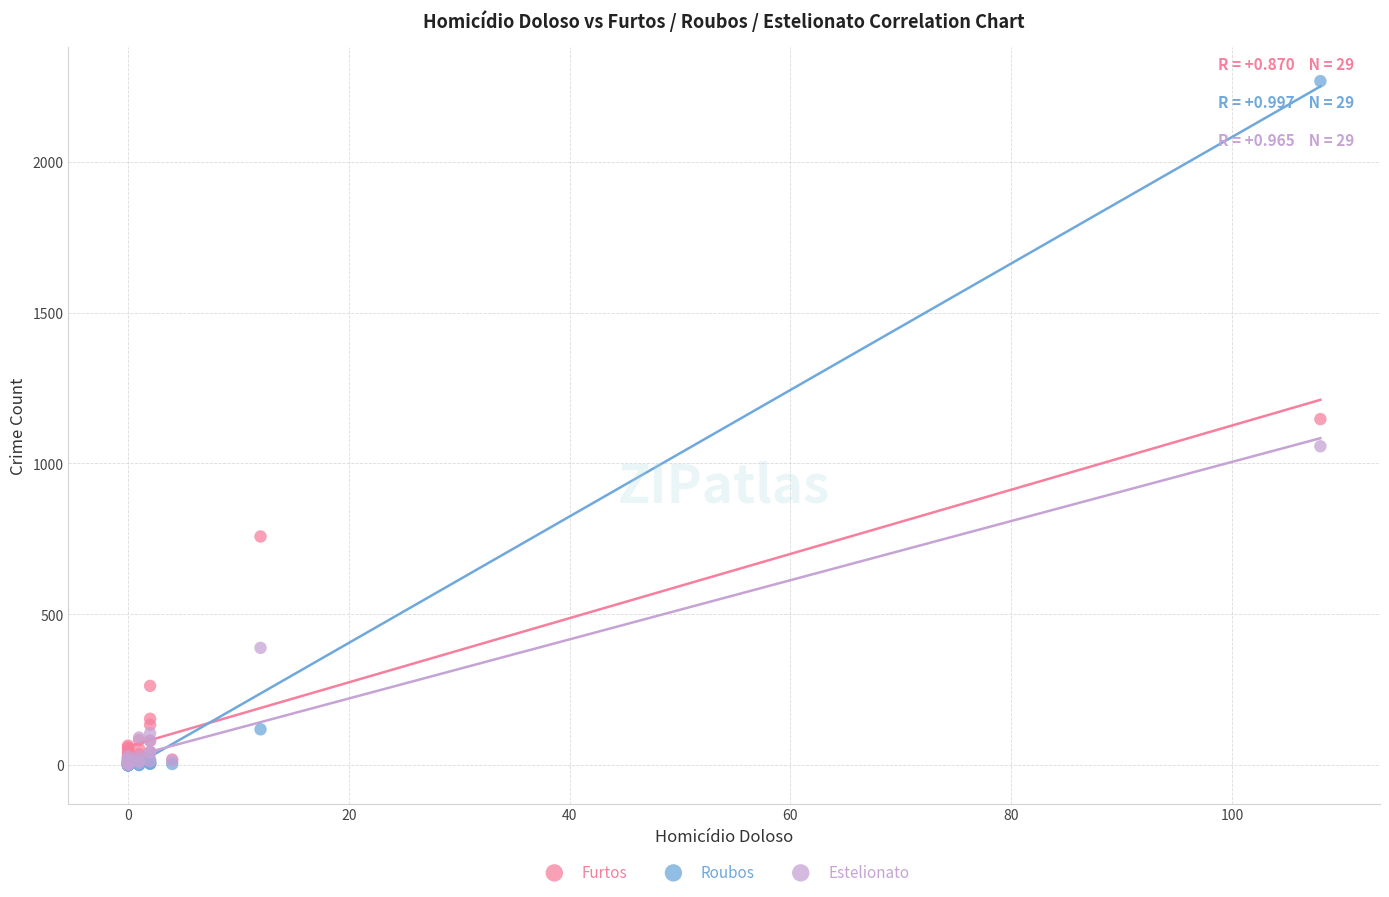

In the Estelionato series, what Y value is closest to 529?

389